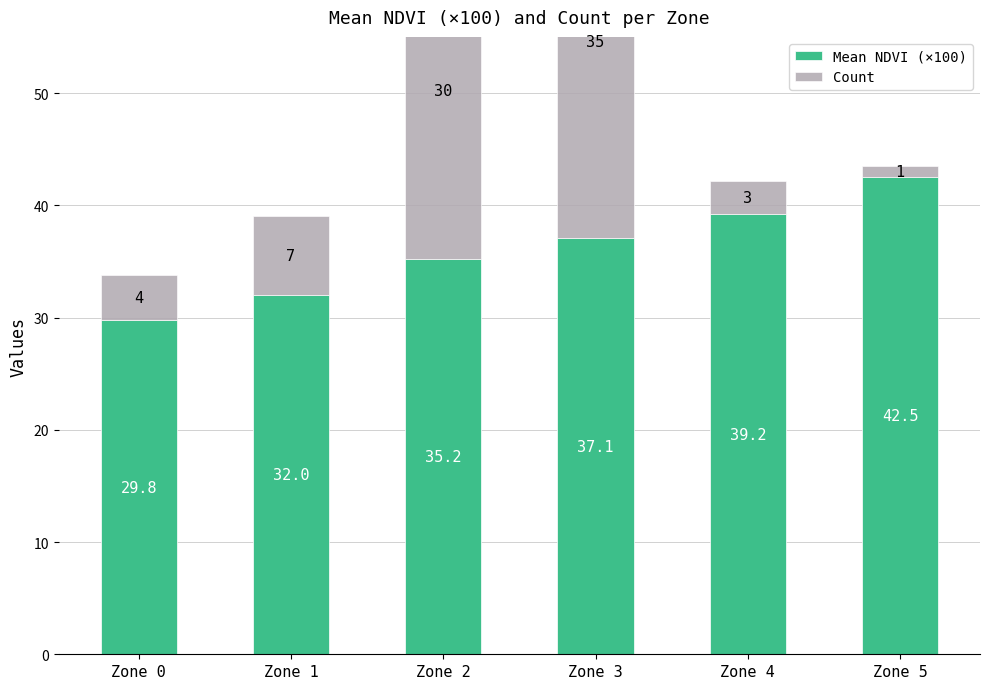

At which category does the chart reach its minimum across all series?

Zone 5